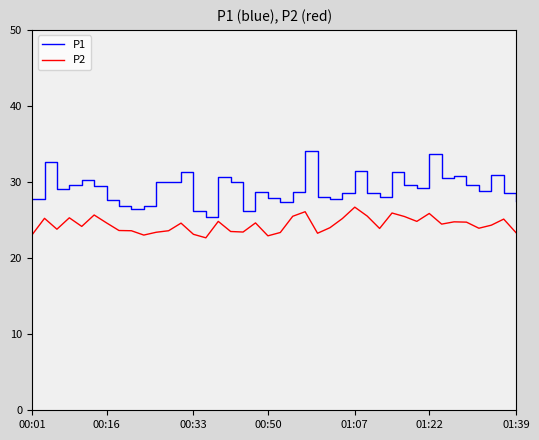

True or false: P2 and P1 intersect in this chart.

False